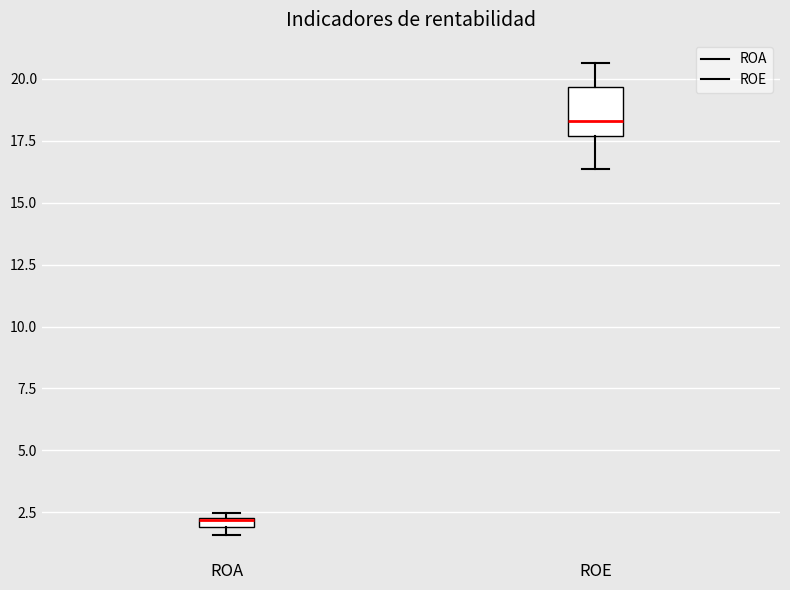

Which box has the highest median line?

ROE